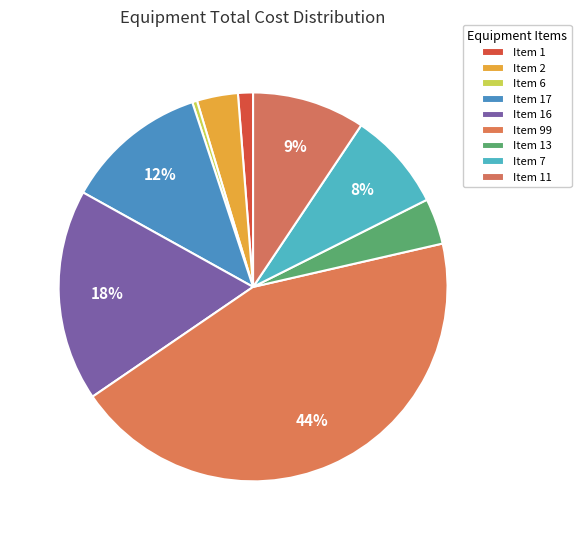

To the nearest percent, what is the average slice percentage?

11%